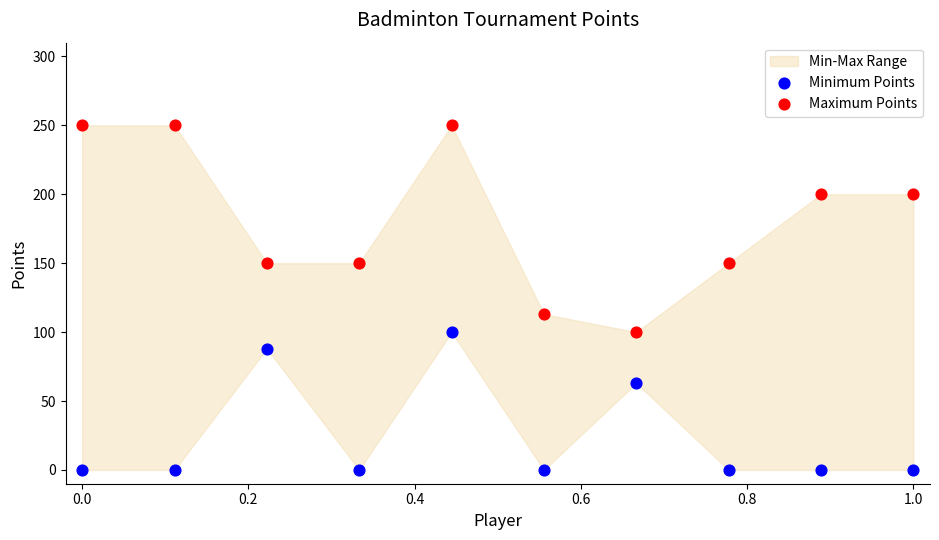

Which series contains the highest Y value?

Maximum Points